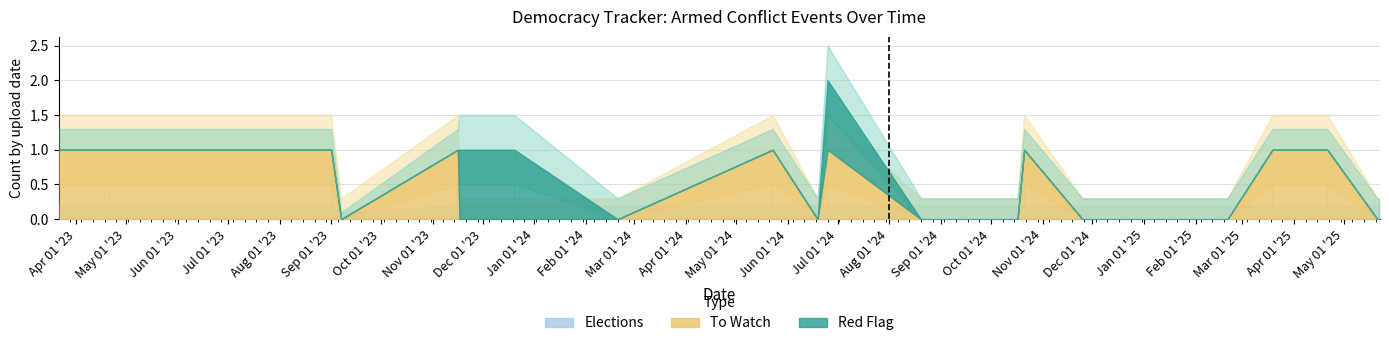

Is the value of red_flag_value at 2023-12-20 greater than the value of to_watch at 2025-03-19?

No